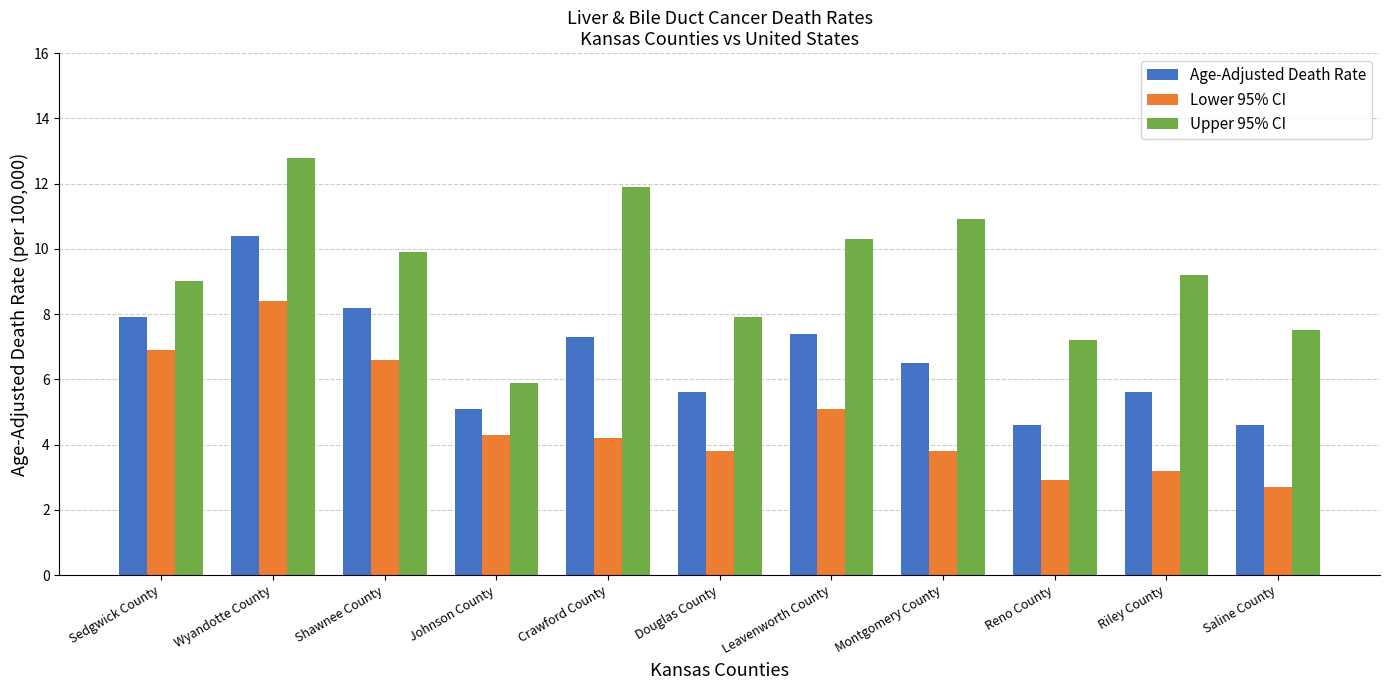

What is the label of the 11th bar from the left?

Saline County